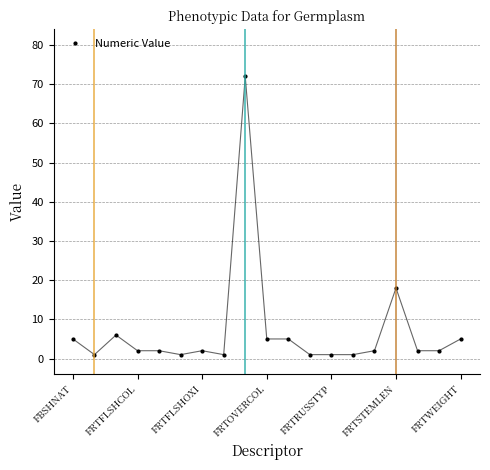

True or false: there are more than 1 points higher than both neighbors.

True